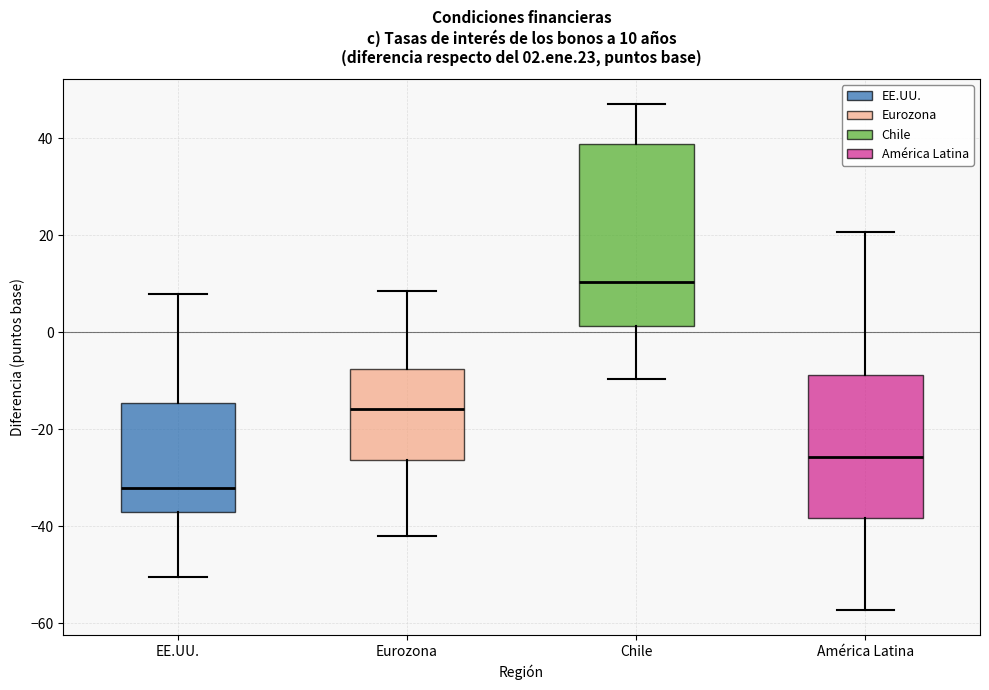

Which box has the lowest median line?

EE.UU.